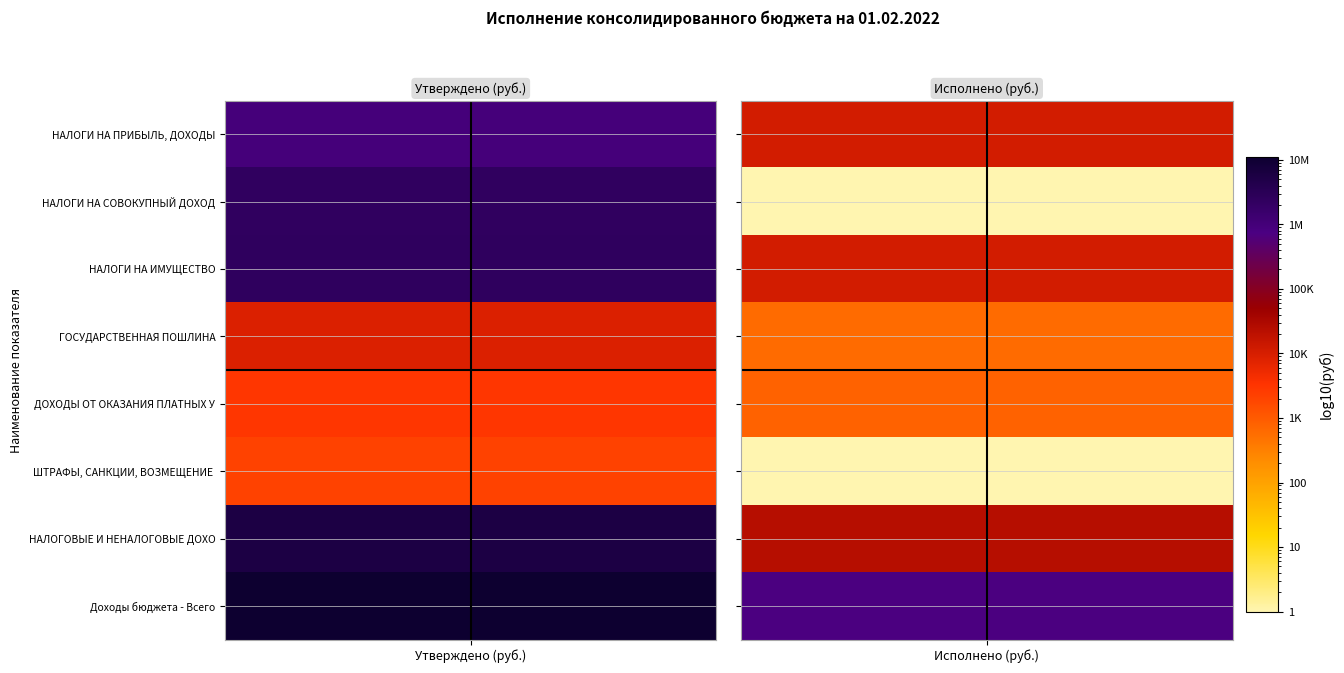

The value of Доходы бюджета - Всего at 0 is 5215075.0. True or false?

False